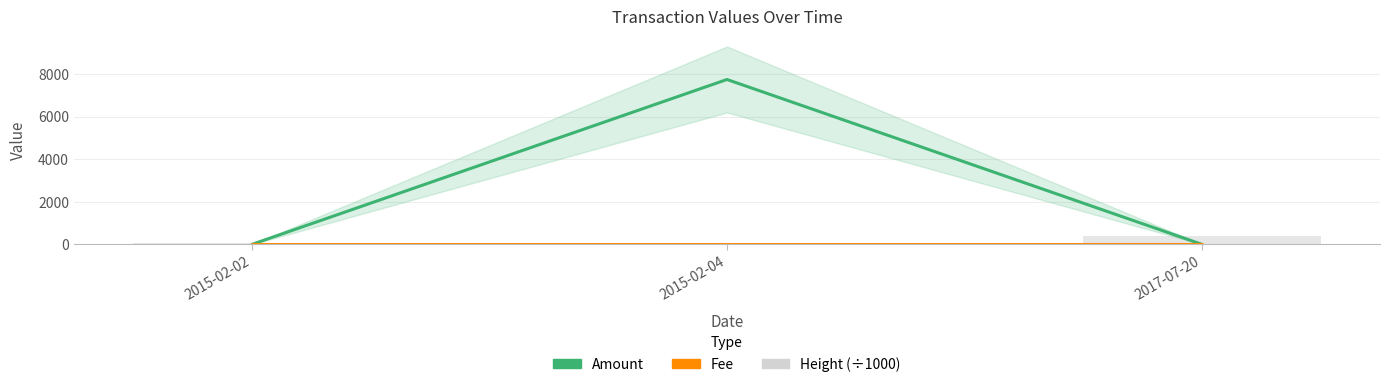

At which label does Fee reach its peak?

2015-02-02